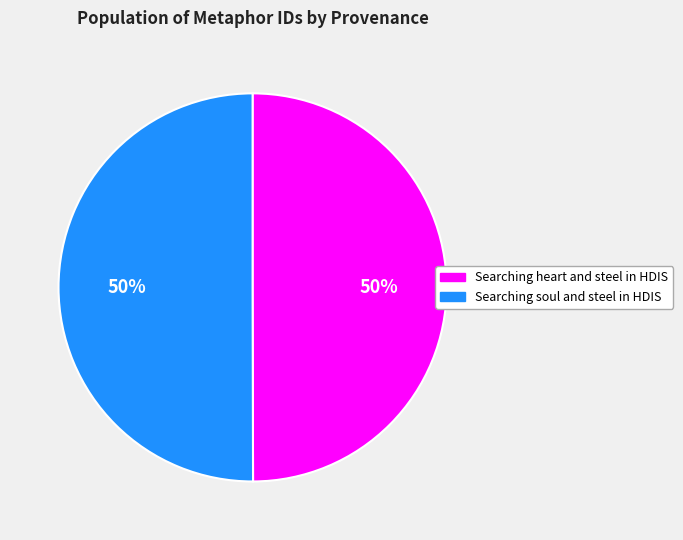

Approximately how many times larger is the value at Searching heart and steel in HDIS compared to Searching soul and steel in HDIS?

1.0